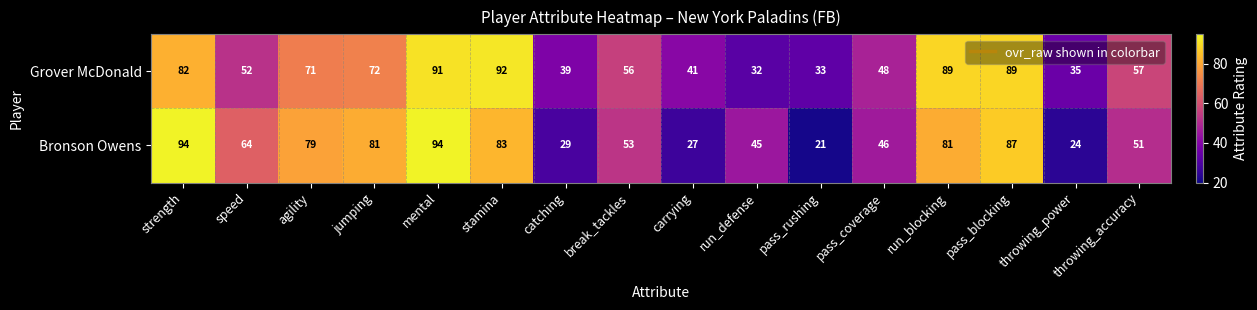

At which label does Bronson Owens first exceed 64?

strength